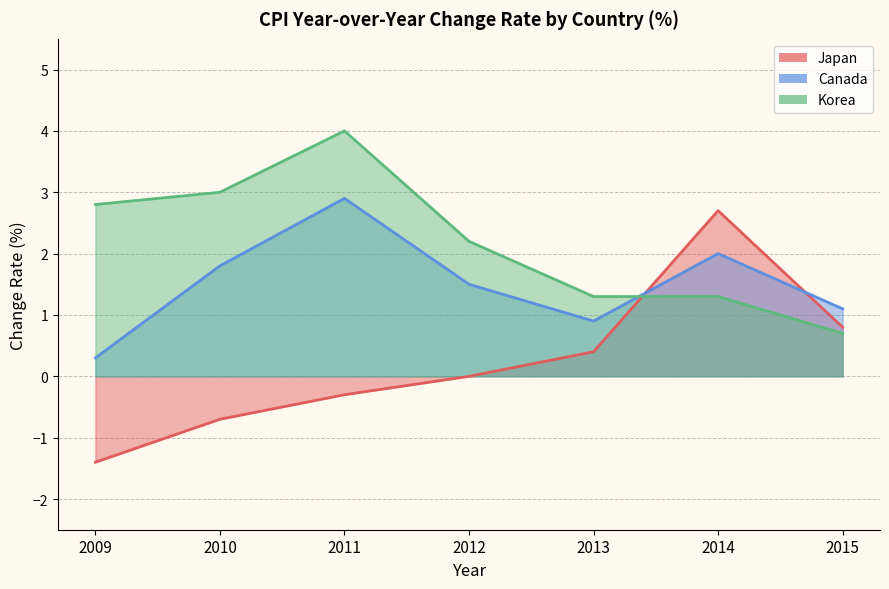

True or false: Korea has more than 0 interior local peaks.

True